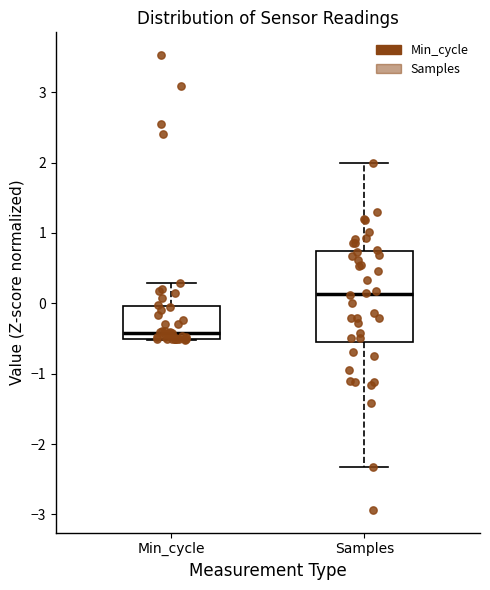

Reading left to right, read every box against the y-axis: the position of its median line, the range the box covers, and the ends of its whiskers. The values are not printed on the chart, so give them approximately, as read against the axis.

Min_cycle: median -0.4, box -0.5 to 0.0, whiskers -0.5 to 0.3
Samples: median 0.1, box -0.5 to 0.7, whiskers -2.3 to 2.0